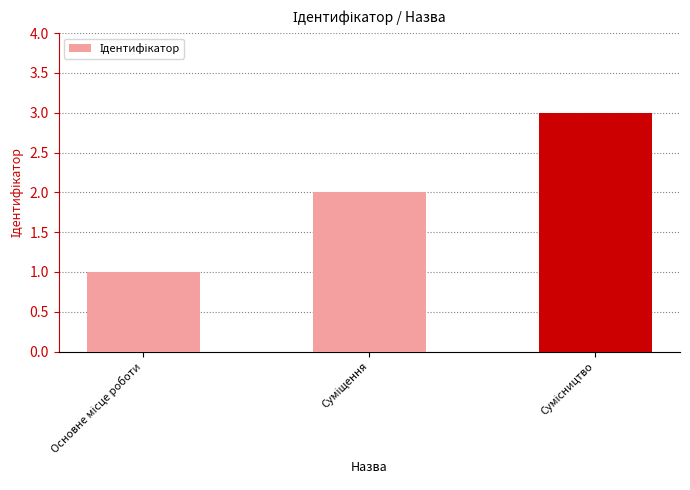

What is the maximum value shown in the chart?

3